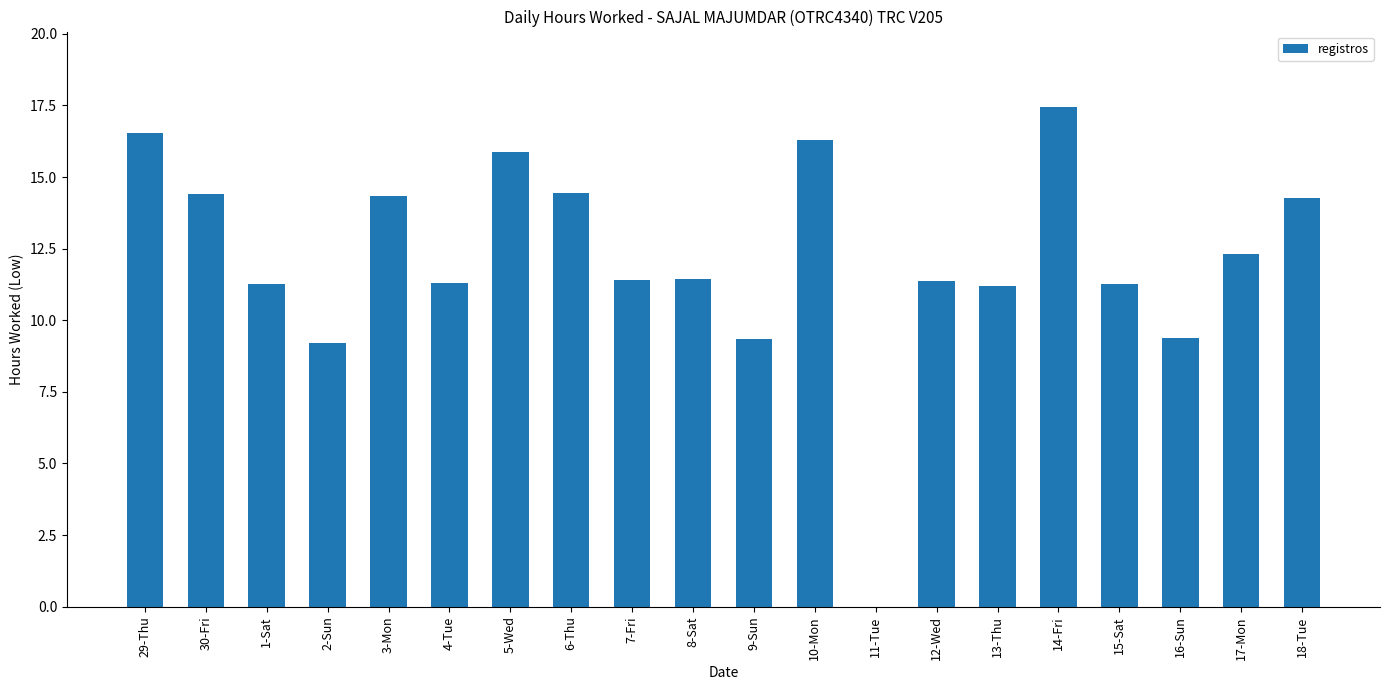

What is the sum of the values at 29-Thu and 14-Fri?

34.0